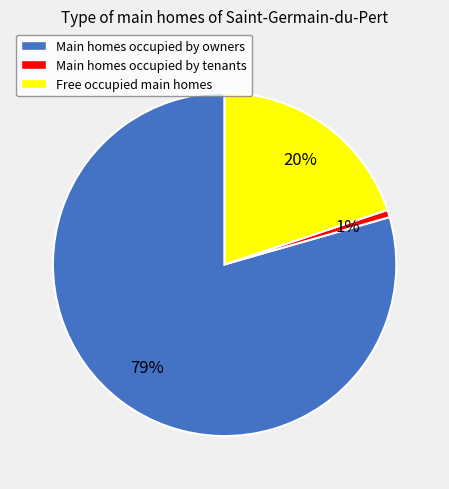

To the nearest percent, what is the average slice percentage?

33%